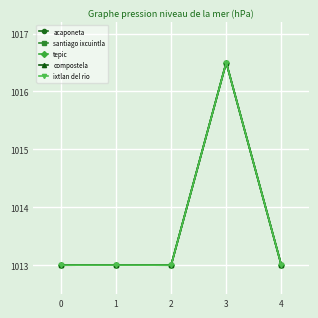

How many lines are shown in the chart?

5